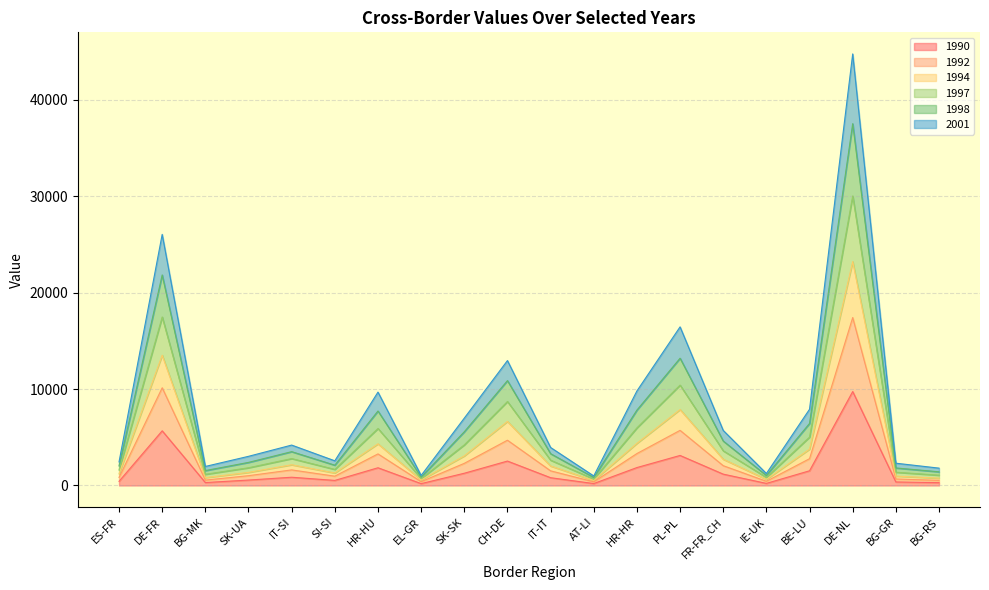

Where is 1990 nearest to the value 4969?

DE-FR